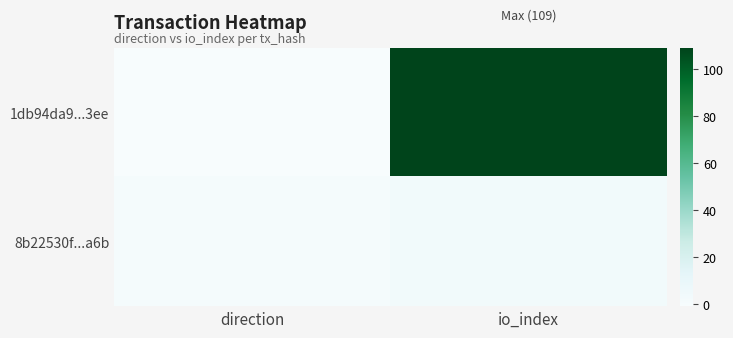

Reading left to right, extract all data points from this chart.

1db94da9...3ee: direction=-1	io_index=109
8b22530f...a6b: direction=1	io_index=3